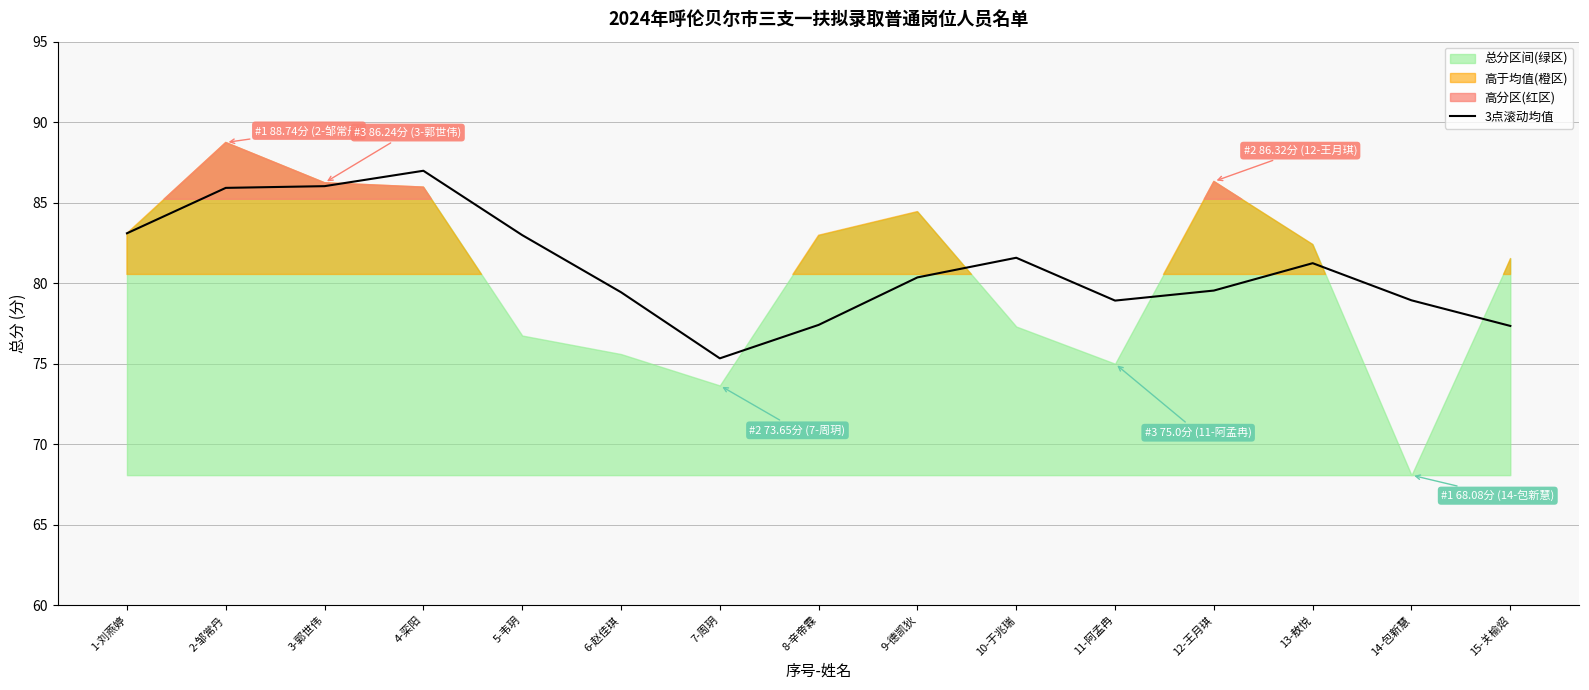

How many interior local peaks (higher than both neighbors) does the data have?

3